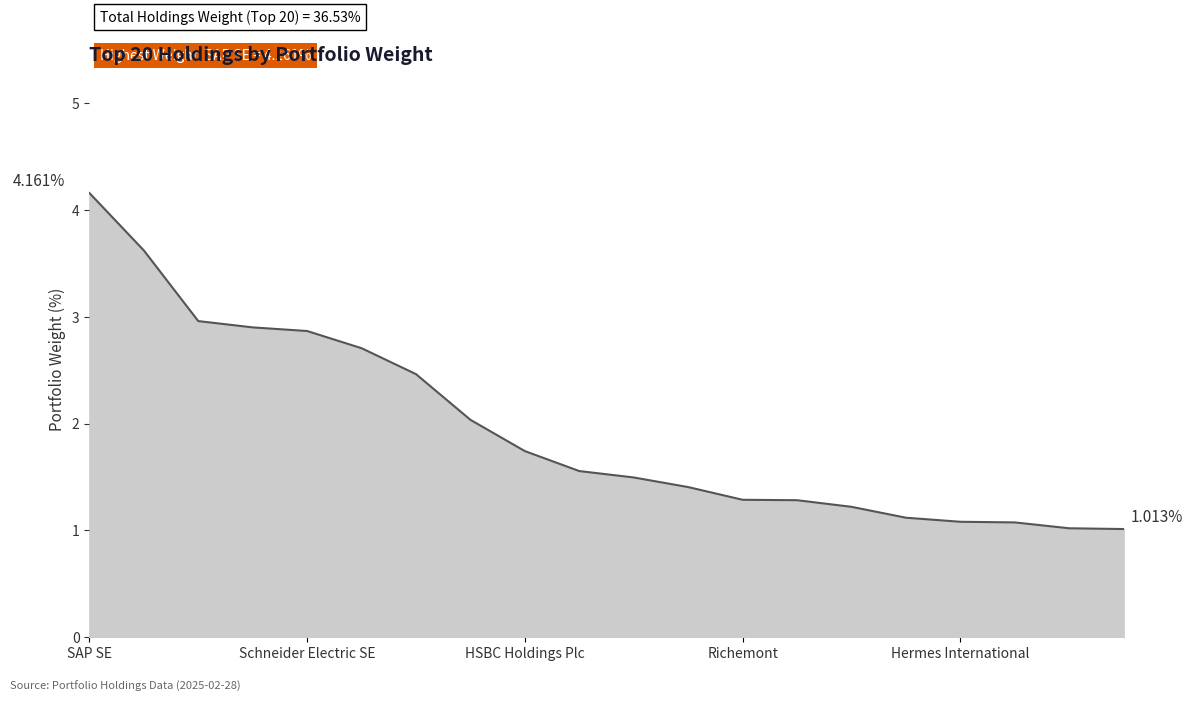

What is the difference between the maximum and minimum values?

3.1